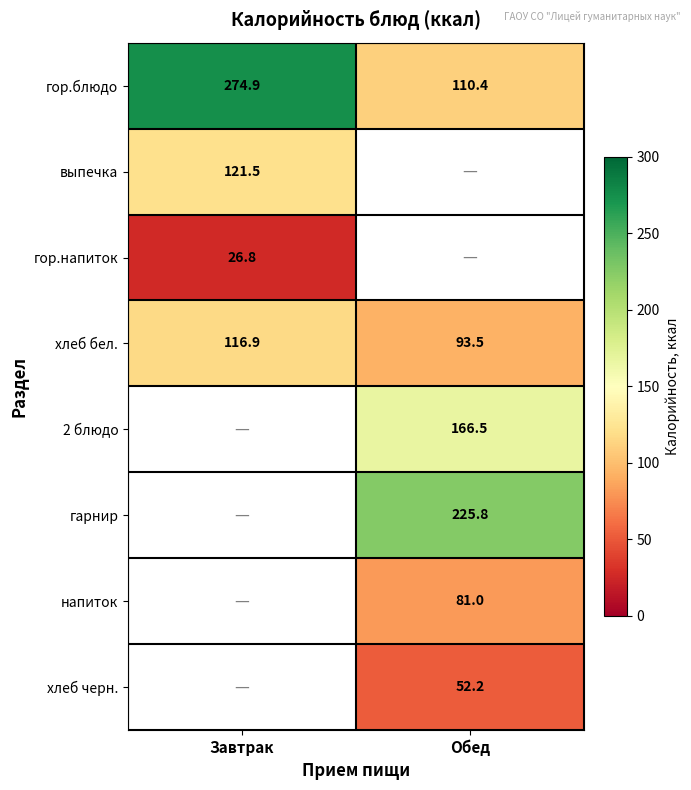

Is it true that хлеб бел. equals 24.8 at Завтрак?

False